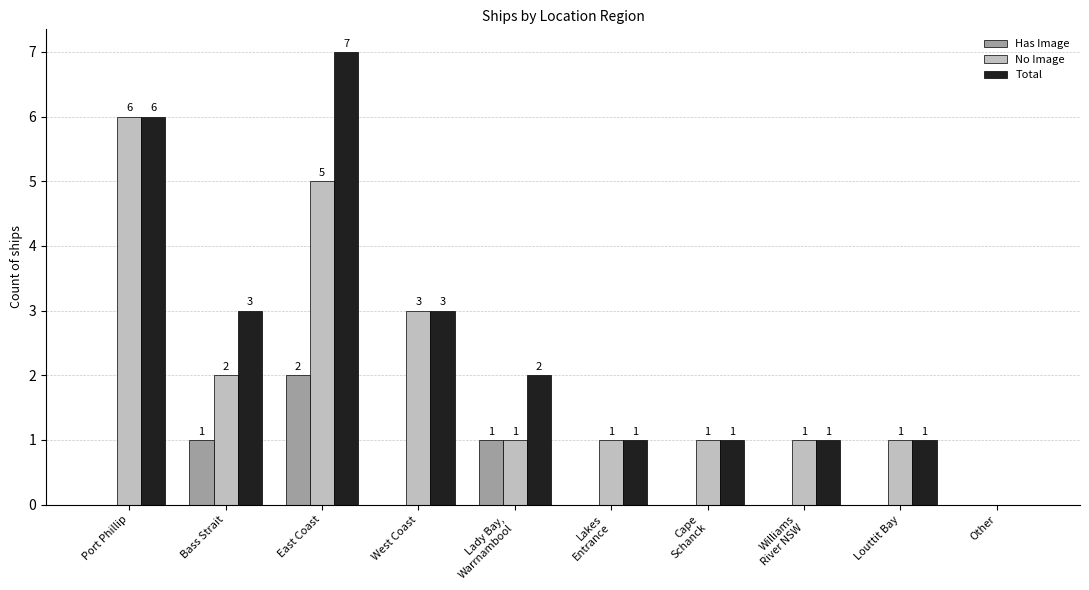

What are all the series names shown in the legend?

Has Image, No Image, Total